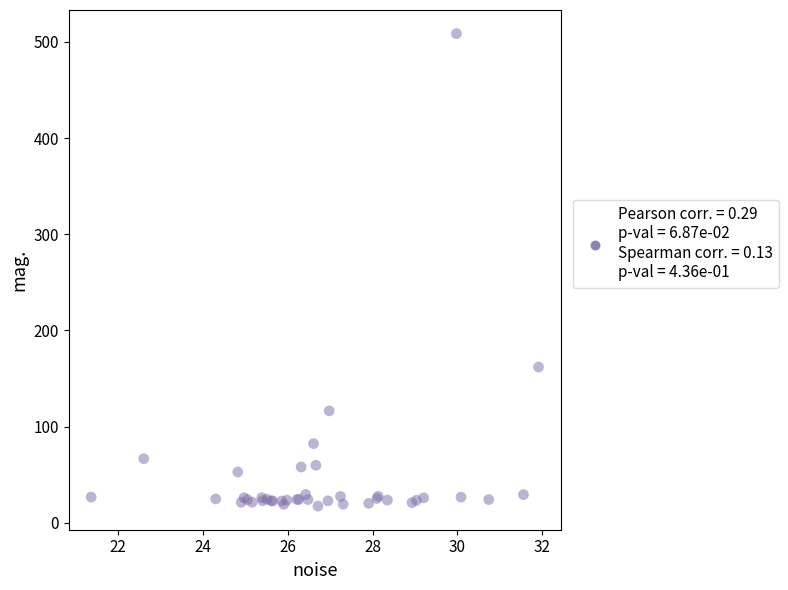

What Y value in the scatter plot is closest to 262?

161.9